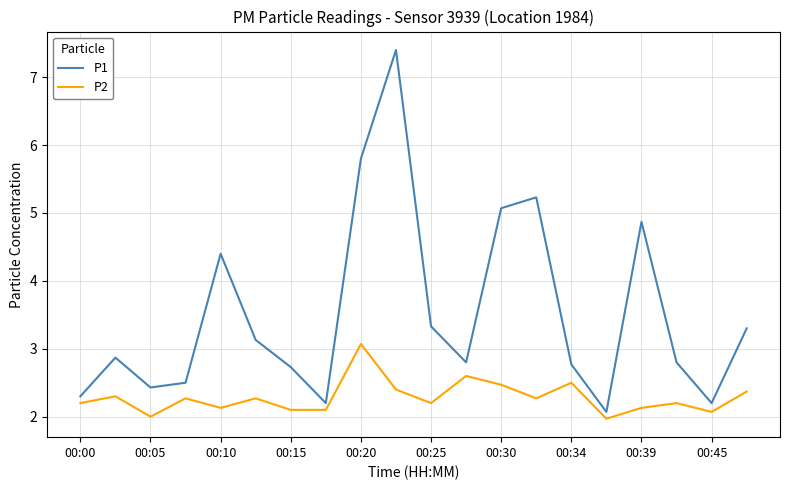

What is the greatest value displayed?

7.4